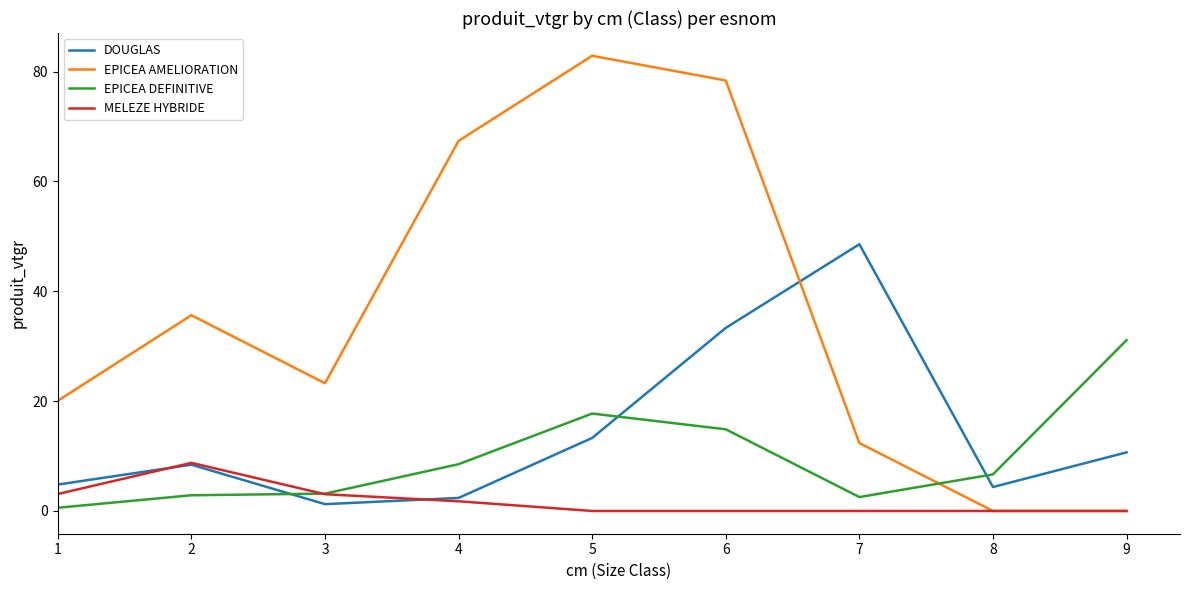

What are all the series names shown in the legend?

DOUGLAS, EPICEA AMELIORATION, EPICEA DEFINITIVE, MELEZE HYBRIDE